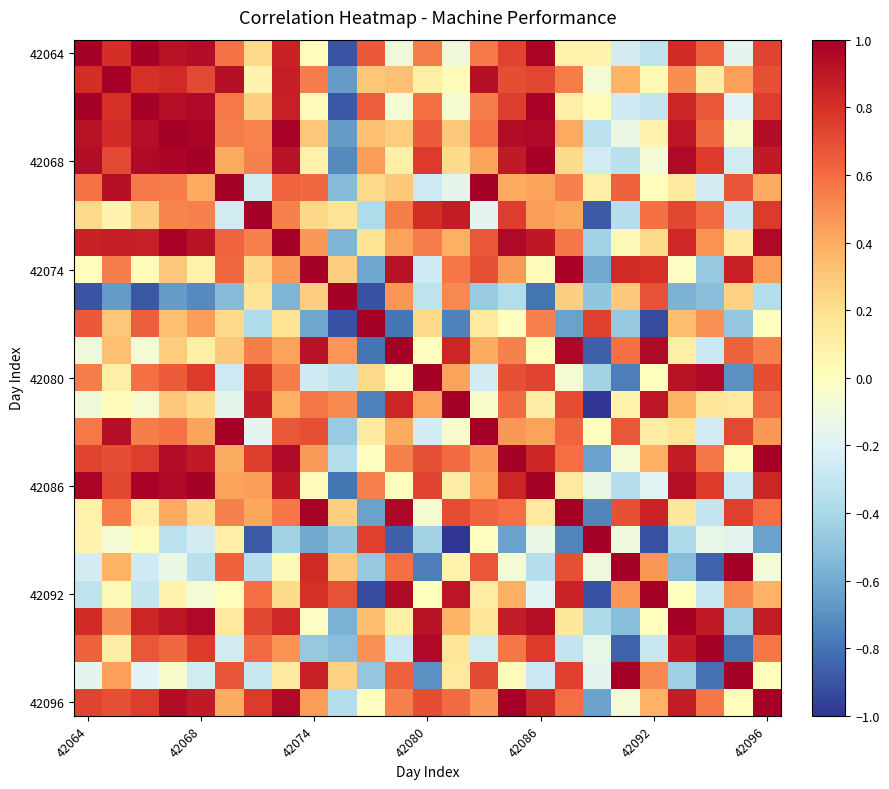

At which category does the chart reach its peak across all series?

42064